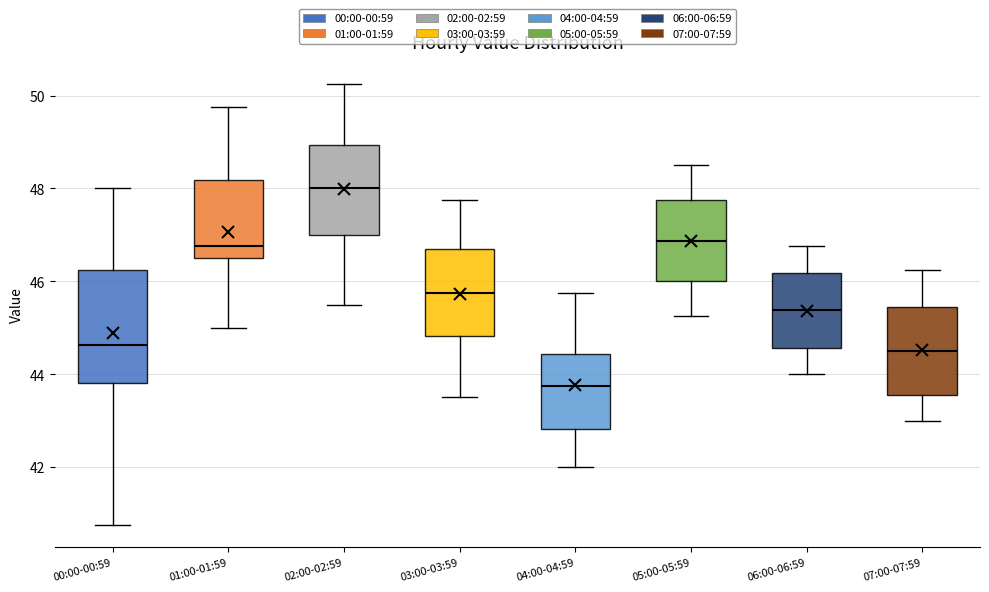

Reading left to right, read every box against the y-axis: the position of its median line, the range the box covers, and the ends of its whiskers. The values are not printed on the chart, so give them approximately, as read against the axis.

00:00-00:59: median 44.6, box 43.8 to 46.2, whiskers 40.8 to 48.0
01:00-01:59: median 46.8, box 46.6 to 48.2, whiskers 45.0 to 49.8
02:00-02:59: median 48.0, box 47.0 to 49.0, whiskers 45.6 to 50.2
03:00-03:59: median 45.8, box 44.8 to 46.6, whiskers 43.6 to 47.8
04:00-04:59: median 43.8, box 42.8 to 44.4, whiskers 42.0 to 45.8
05:00-05:59: median 46.8, box 46.0 to 47.8, whiskers 45.2 to 48.6
06:00-06:59: median 45.4, box 44.6 to 46.2, whiskers 44.0 to 46.8
07:00-07:59: median 44.6, box 43.6 to 45.4, whiskers 43.0 to 46.2